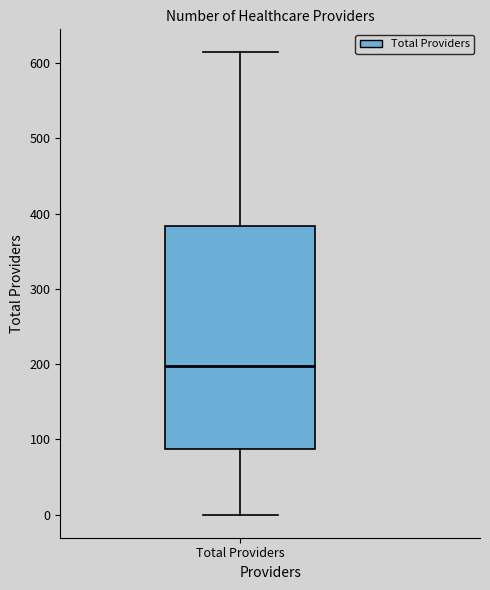

Read this box plot against the y-axis: the position of the median line, the range covered by the box, and the ends of both whiskers. The values are not printed on the chart, so give them approximately, as read against the axis.

median 200, box 90 to 380, whiskers 0 to 610